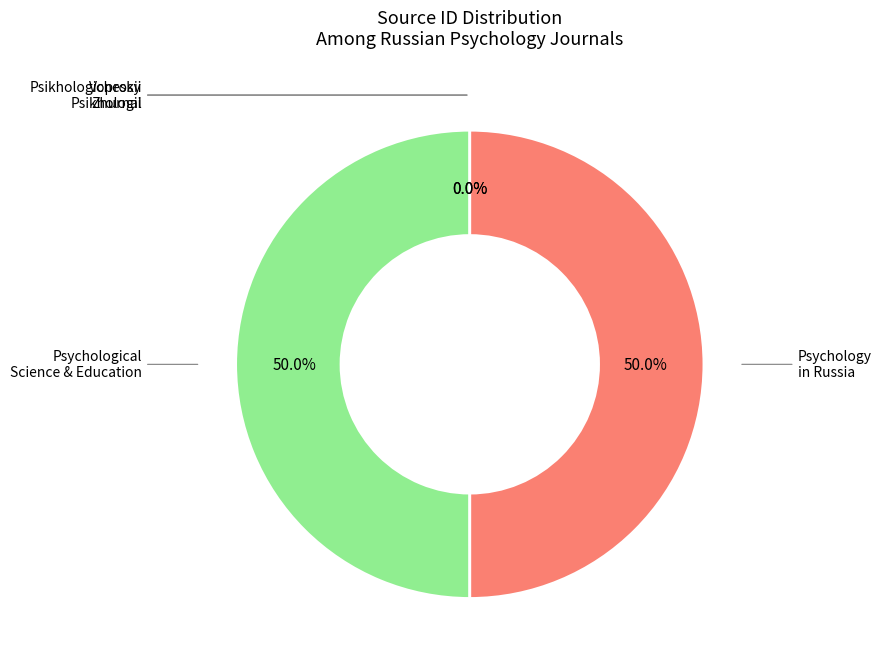

To the nearest percent, what is the average slice percentage?

25%